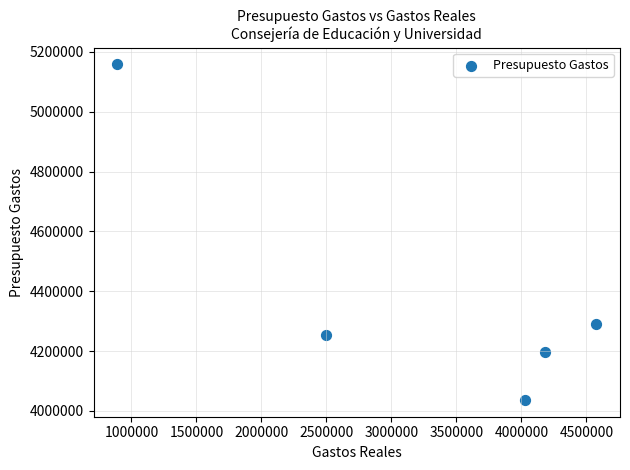

What Y value in the scatter plot is closest to 4597288?

4291920